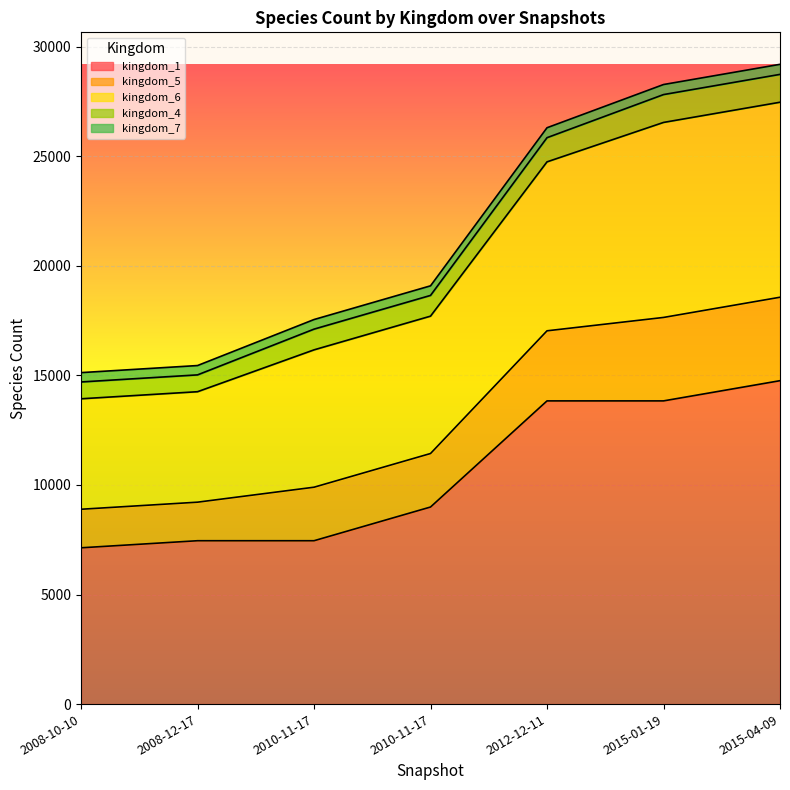

What is the label of the 6th point from the left?

2015-01-19